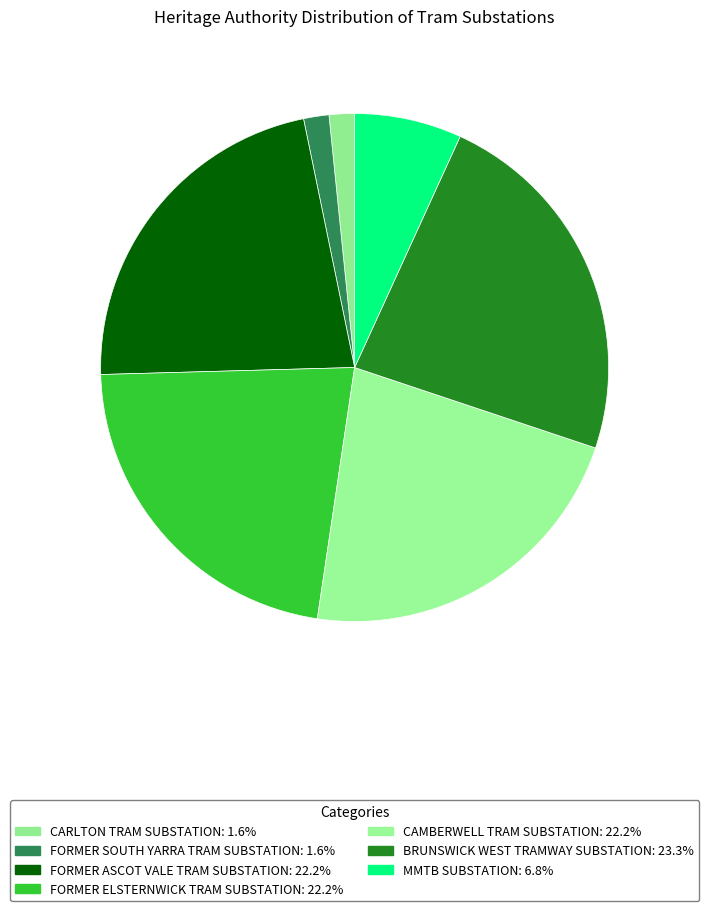

Which has a higher value, FORMER ASCOT VALE TRAM SUBSTATION or CARLTON TRAM SUBSTATION?

FORMER ASCOT VALE TRAM SUBSTATION